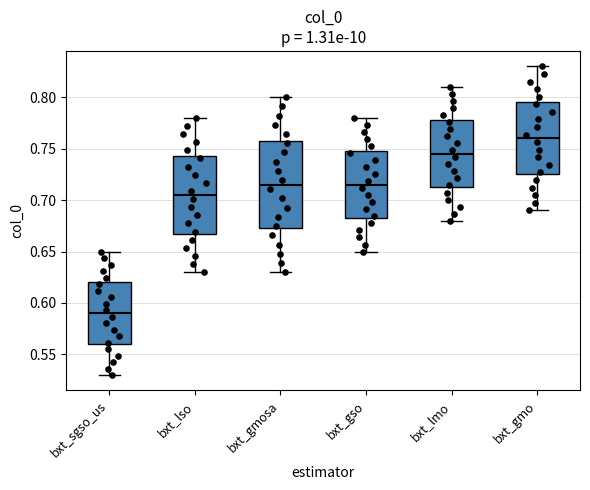

Which box is the tallest, from its lower edge to its upper edge?

bxt_gmosa